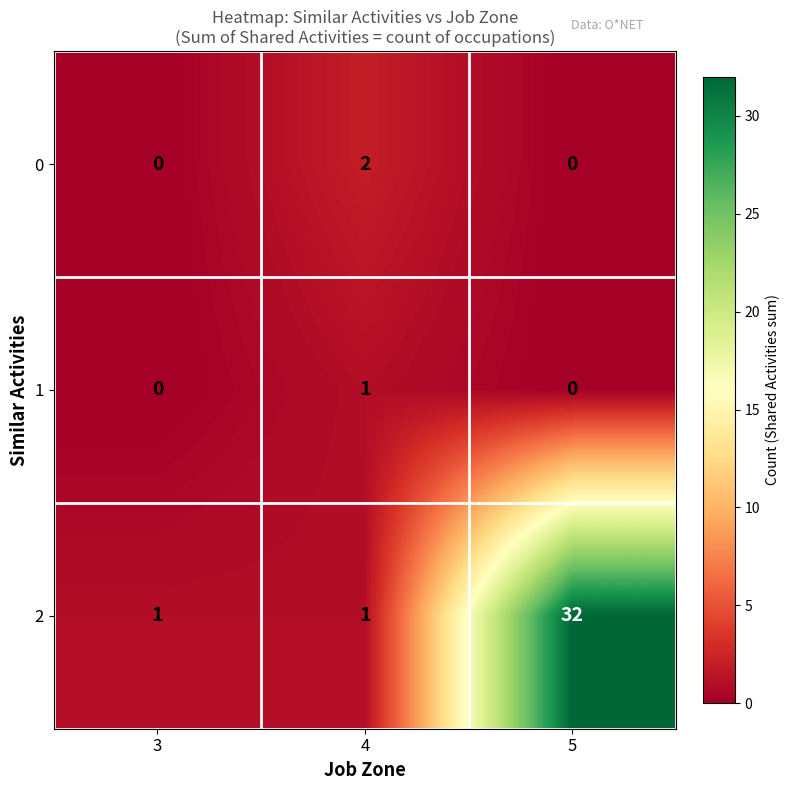

The value of 0 at 3 is -1. True or false?

False